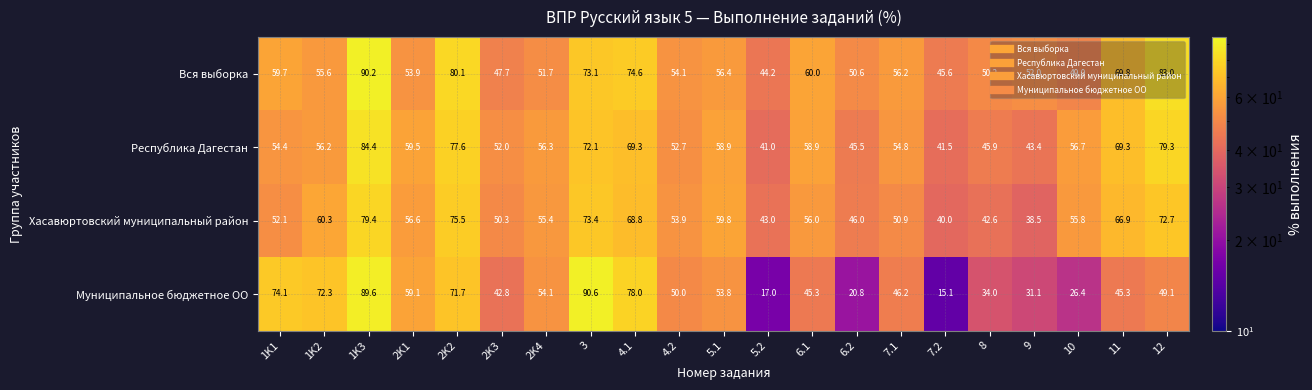

Where does the Республика Дагестан series first go above 56?

1K2